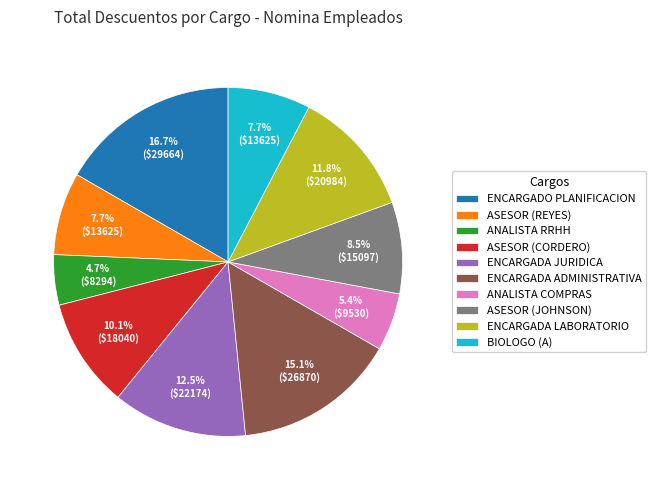

To the nearest percent, what portion does ANALISTA COMPRAS represent?

5%